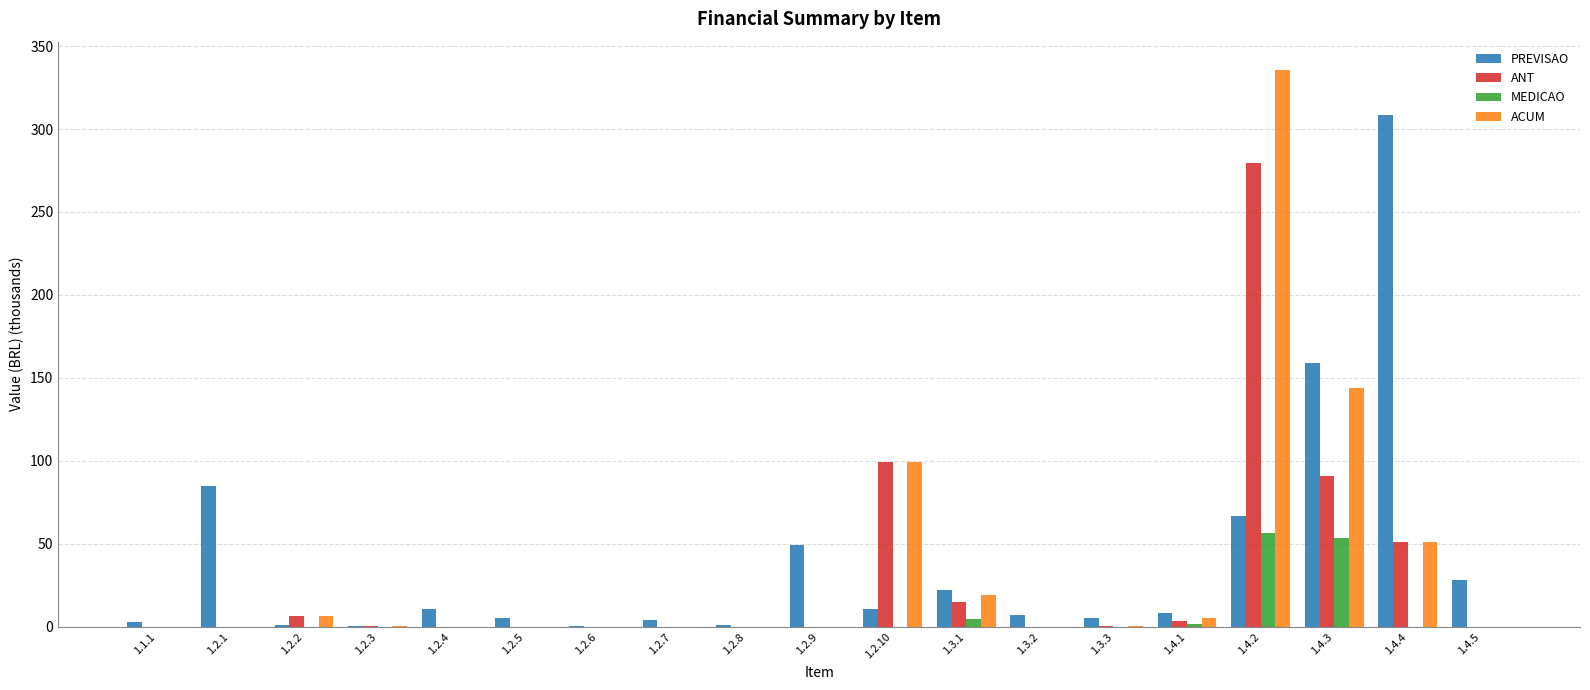

How many groups of bars are there?

19